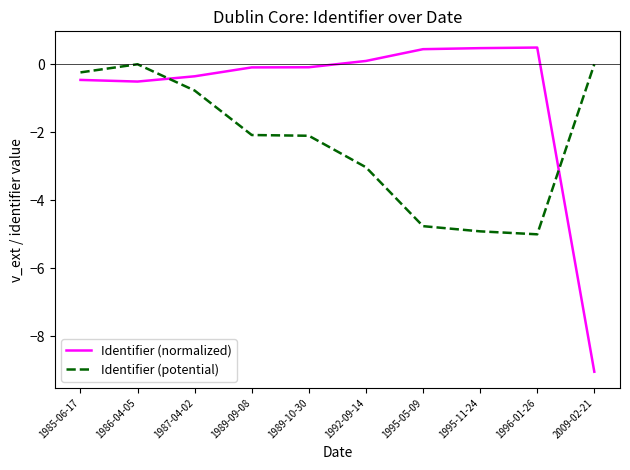

List the series in order of their peak value, lowest first.

Identifier (potential), Identifier (normalized)